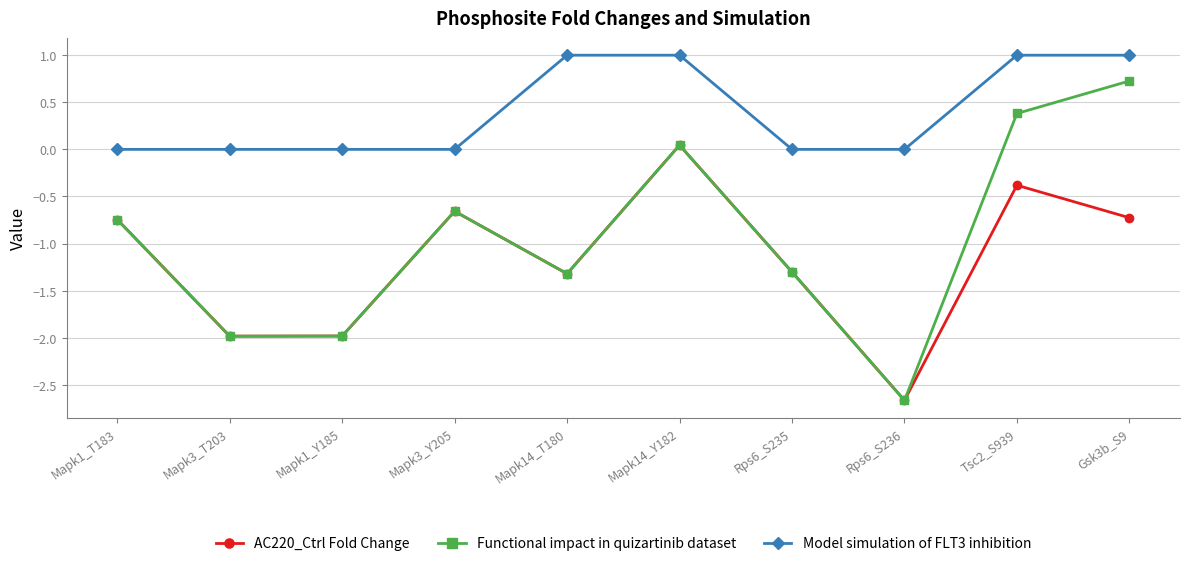

Which series changed the most between Mapk3_T203 and Tsc2_S939?

Functional impact in quizartinib dataset